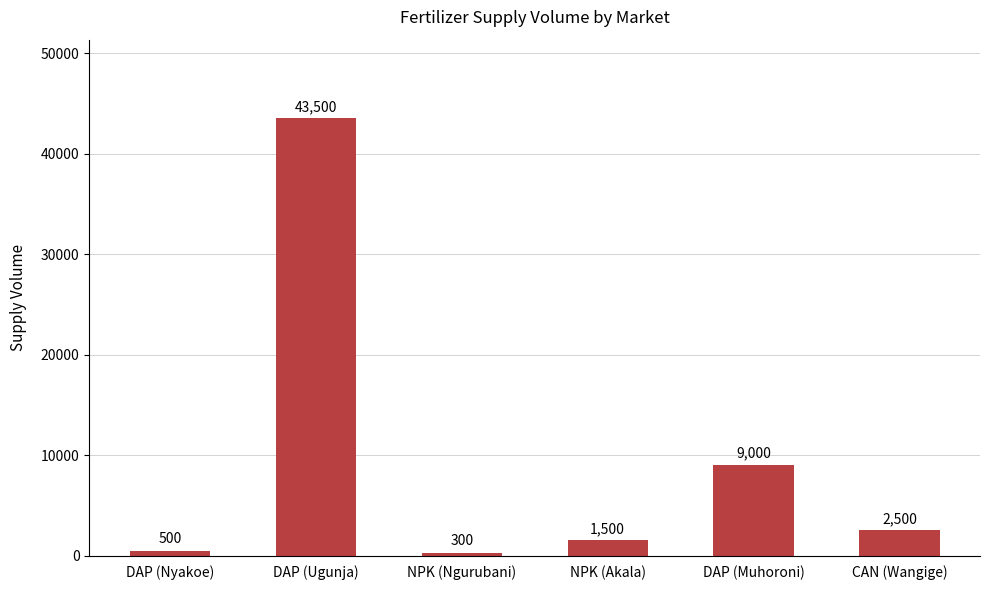

What is the label of the 2nd bar from the right?

DAP (Muhoroni)